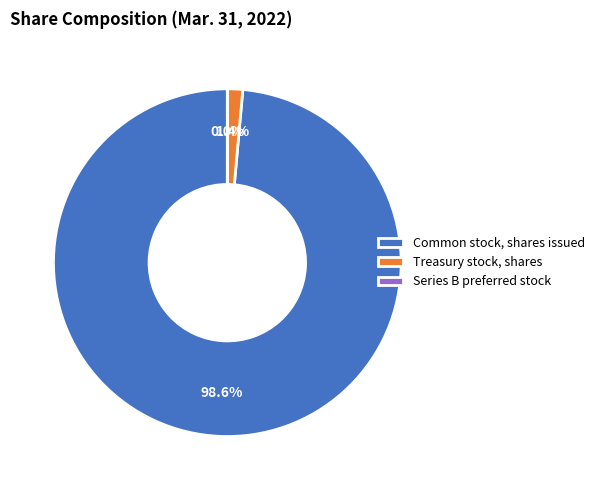

The Common stock, shares issued slice represents 89% of the pie. True or false?

False